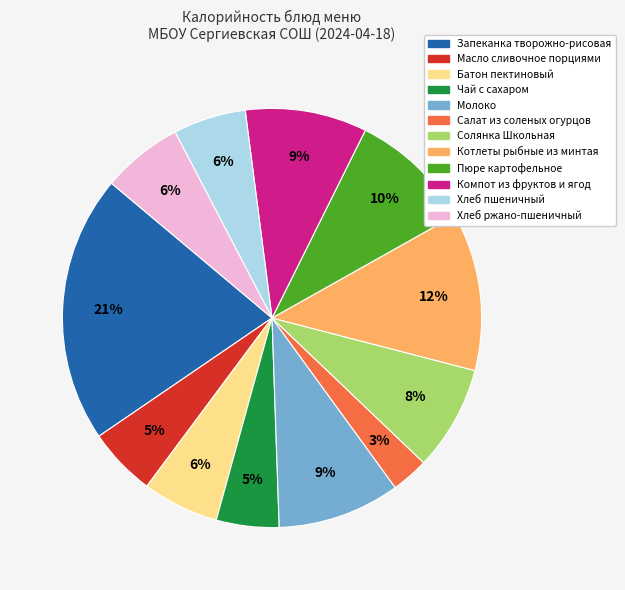

Count the number of slices in the pie.

12